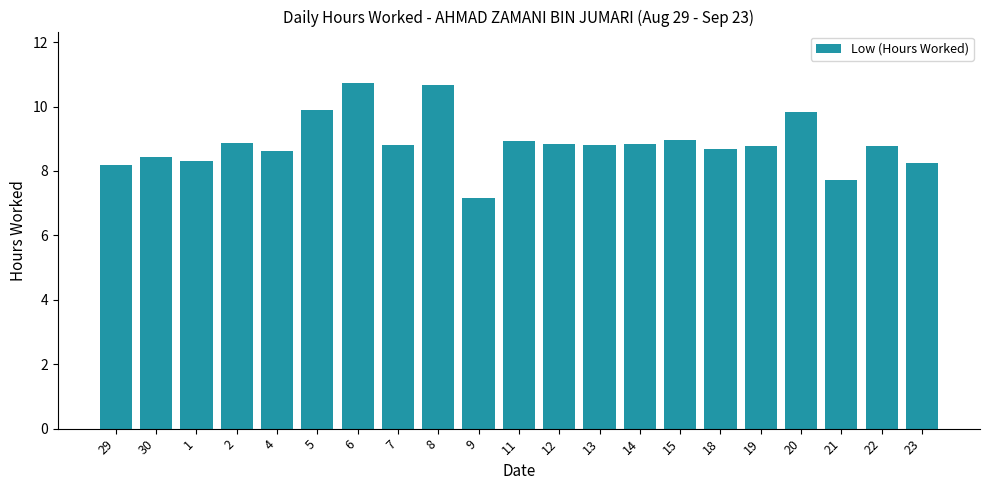

What is the difference between the maximum and minimum values?

3.6